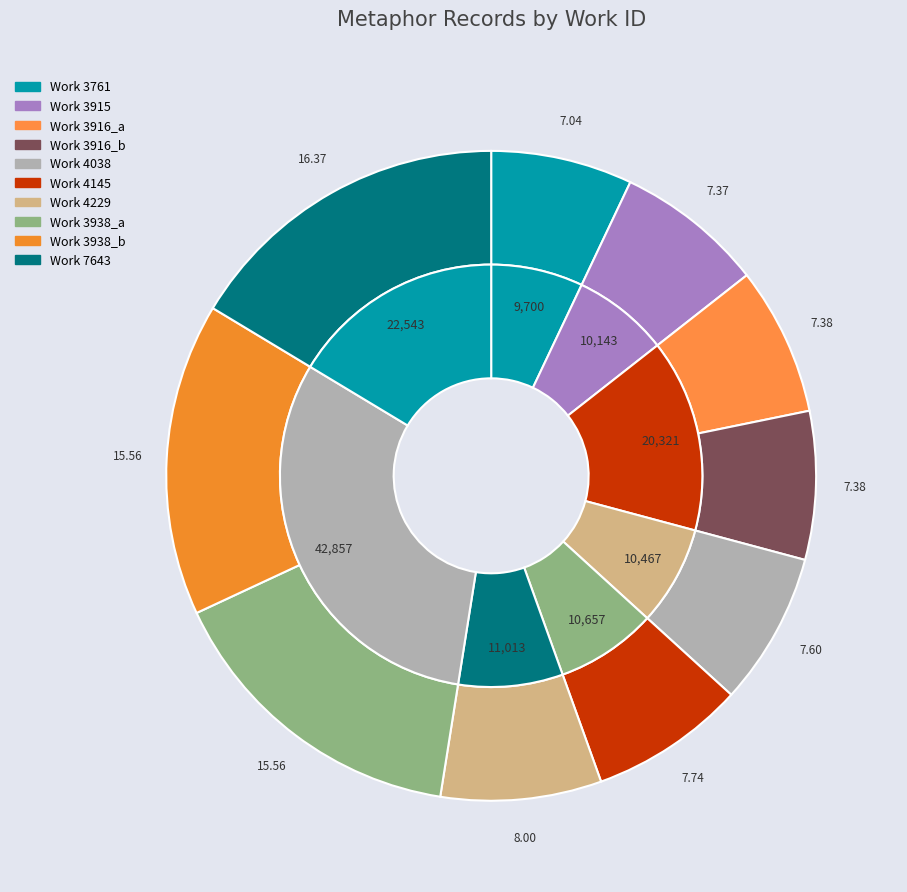

To the nearest percent, what percentage of the pie is 3938_a?

16%